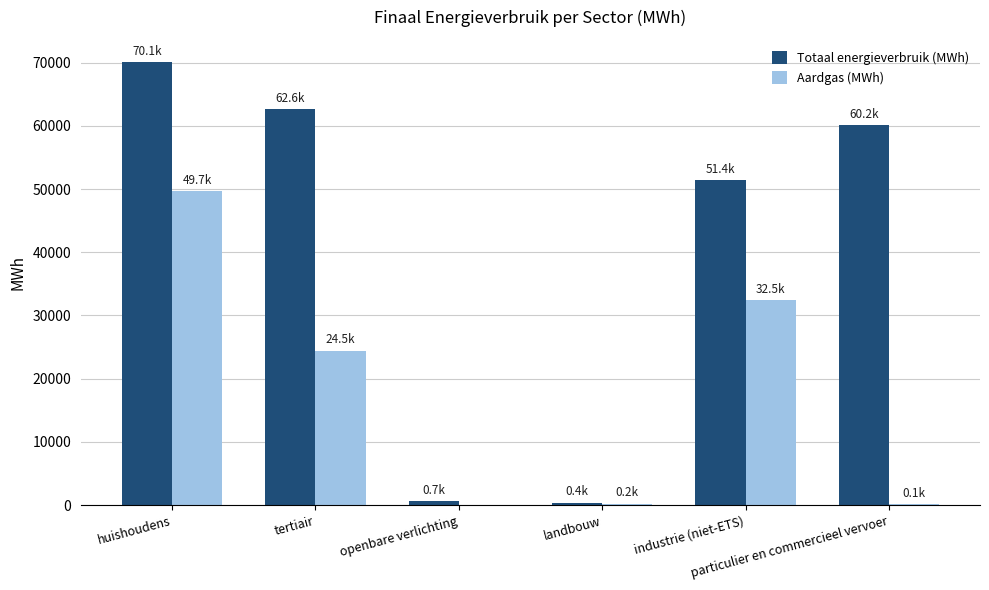

What is the average value of the Aardgas (MWh) series?

17836.0